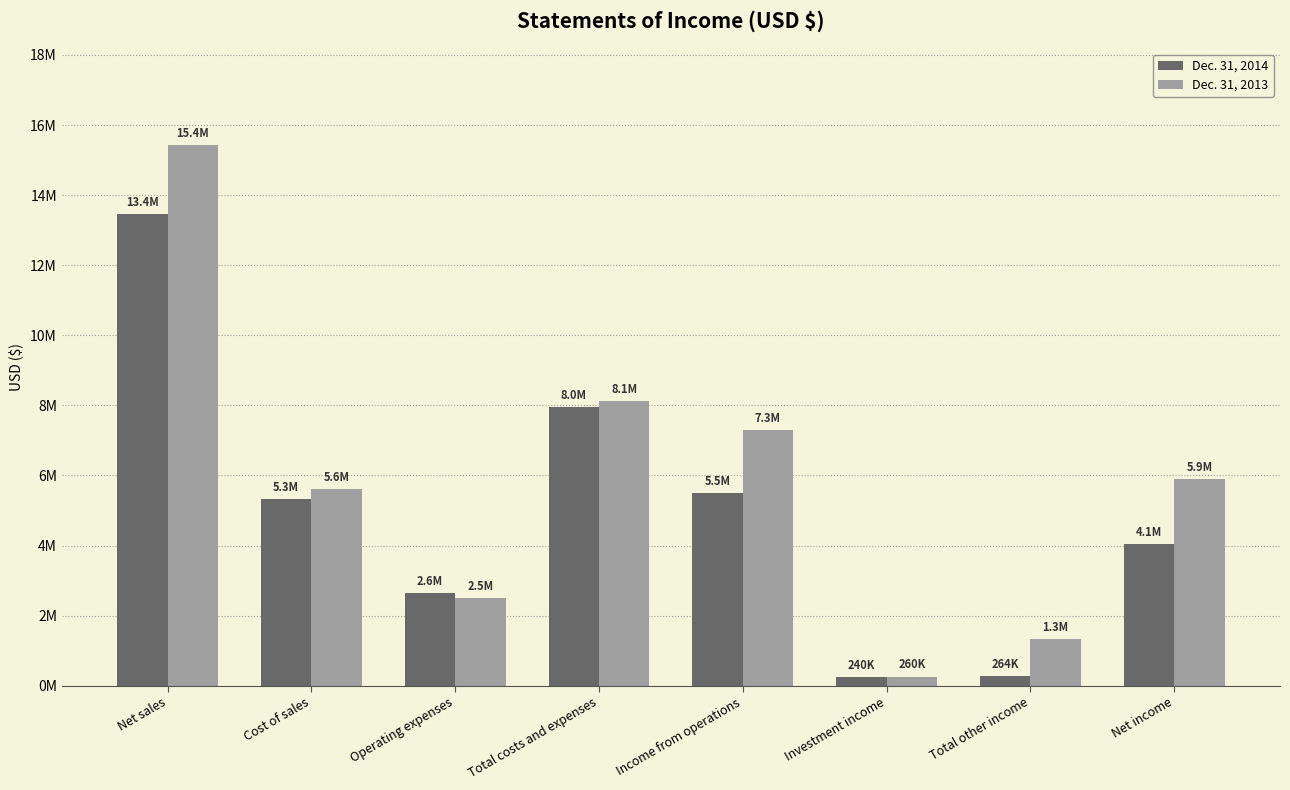

True or false: Dec. 31, 2013 has a value of 2160695 at Net income.

False